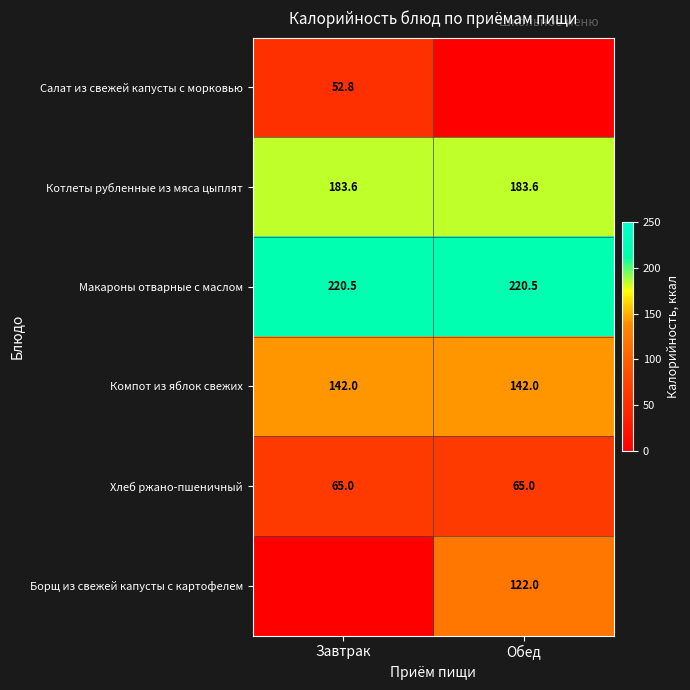

Read the Котлеты рубленные из мяса цыплят value at Завтрак.

183.6